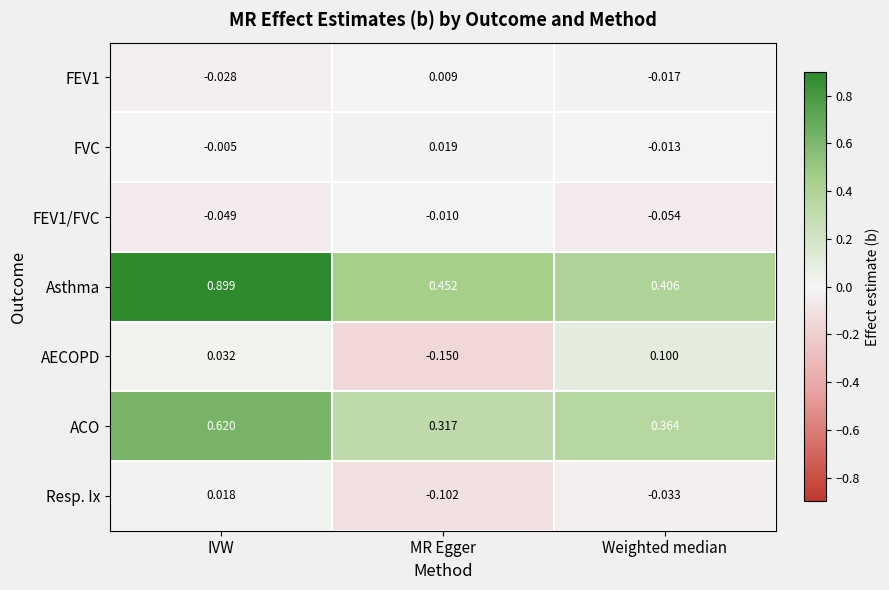

Which category has the lowest value across all series?

MR Egger